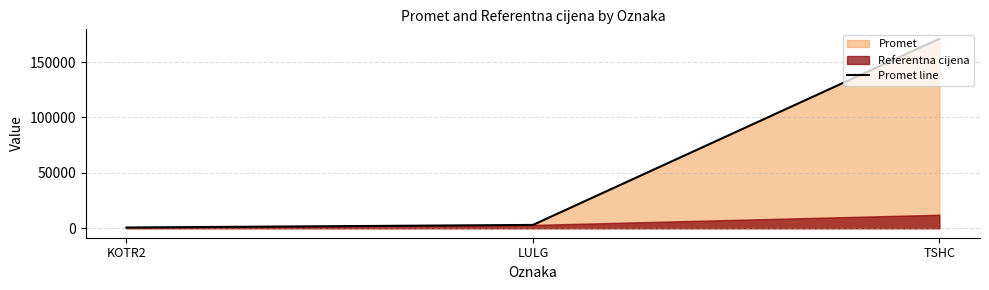

Reading left to right, transcribe all the data shown in this chart.

665	3000	171000